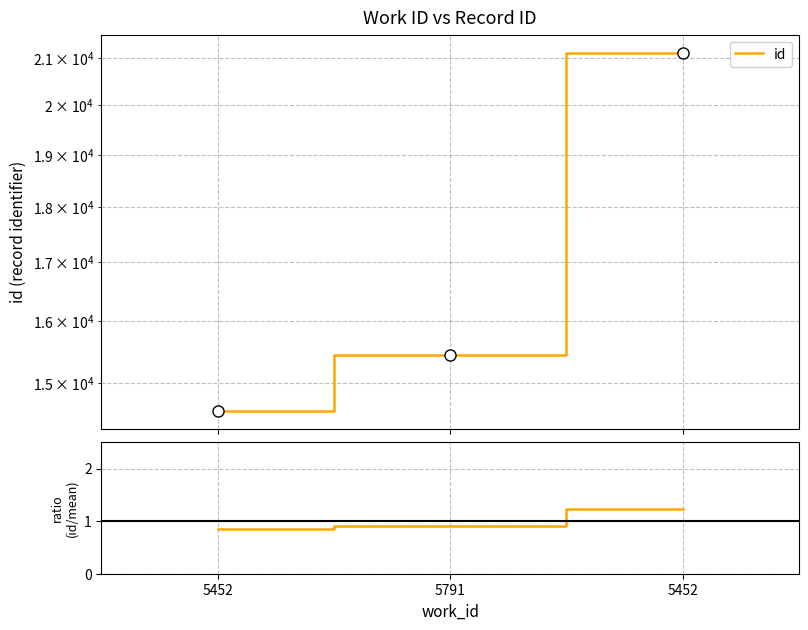

How many series are shown in this chart?

2